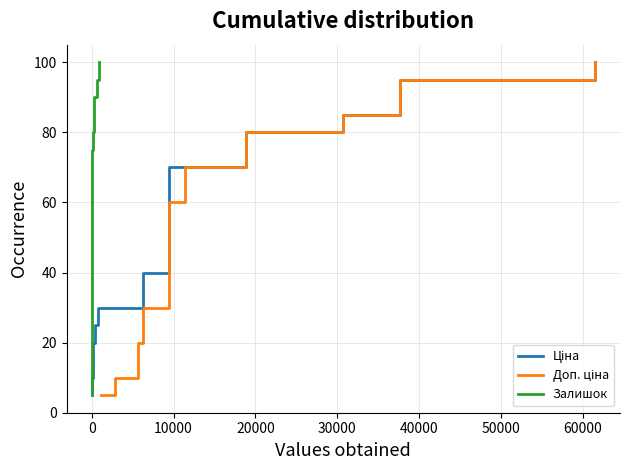

Which series has the largest range (max minus min)?

Ціна